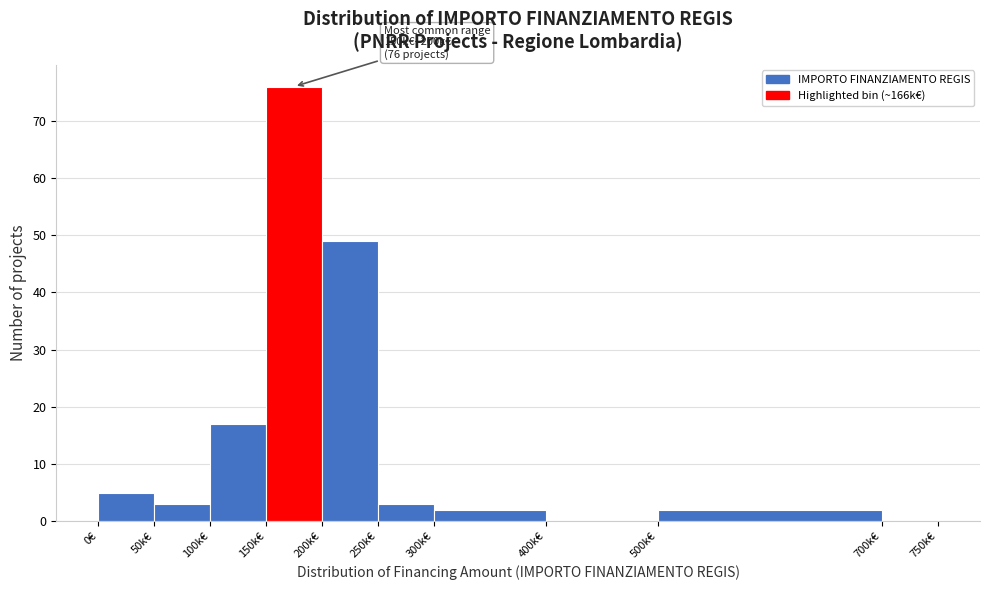

Reading left to right, what are all the values shown in this chart?

0€=5	50k€=3	100k€=17	150k€=76	200k€=49	250k€=3	300k€=2	400k€=0	500k€=2	700k€=0